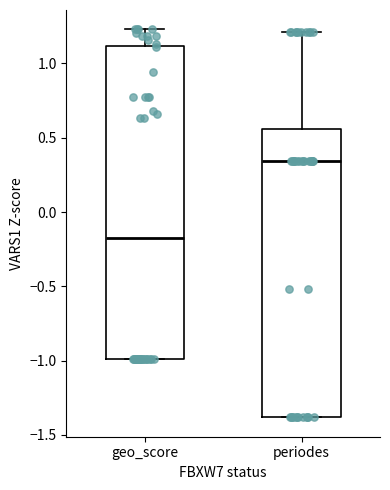

Where does the median line of the box for geo_score sit on the y-axis? The values are not printed on the chart, so give them approximately, as read against the axis.

-0.20